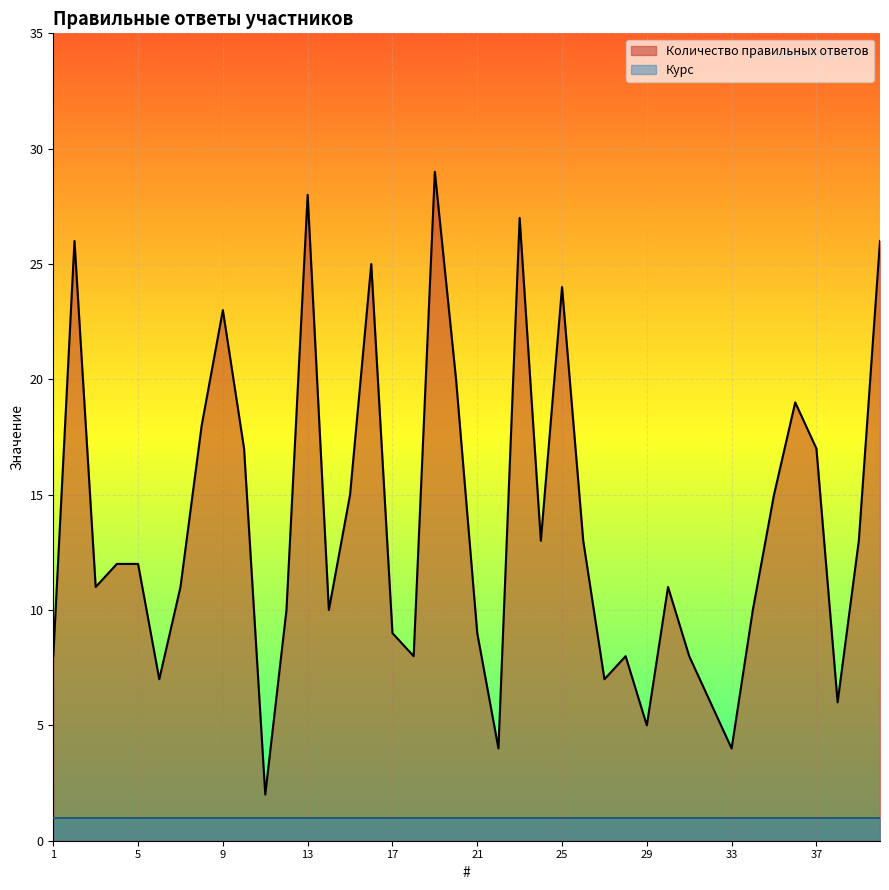

What is the value of the 9th point from the left?

23